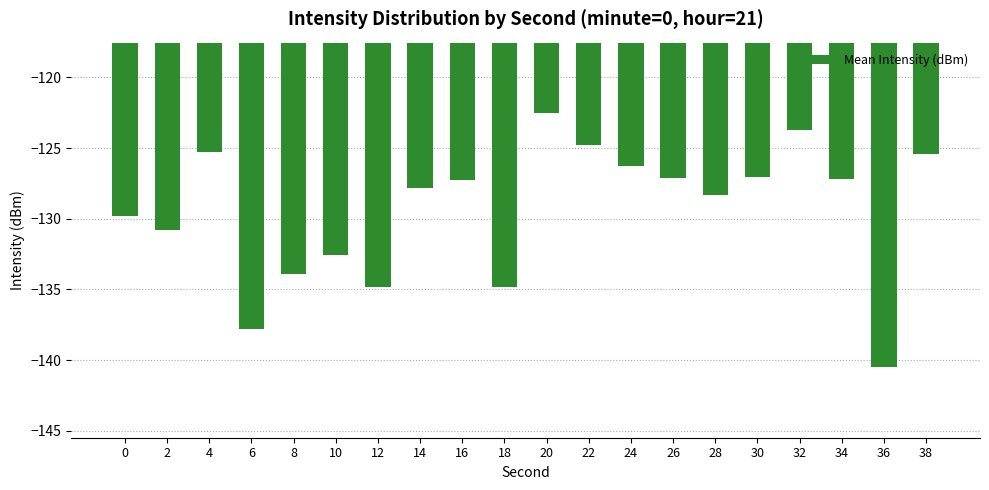

What is the difference between the values at 14 and 8?

6.1